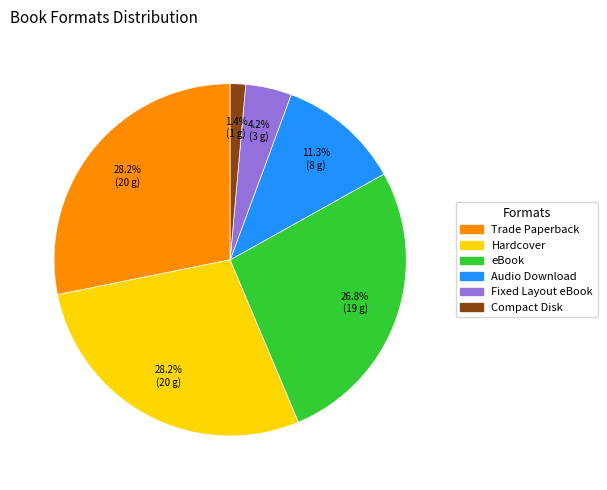

Is there a majority slice in this chart?

No